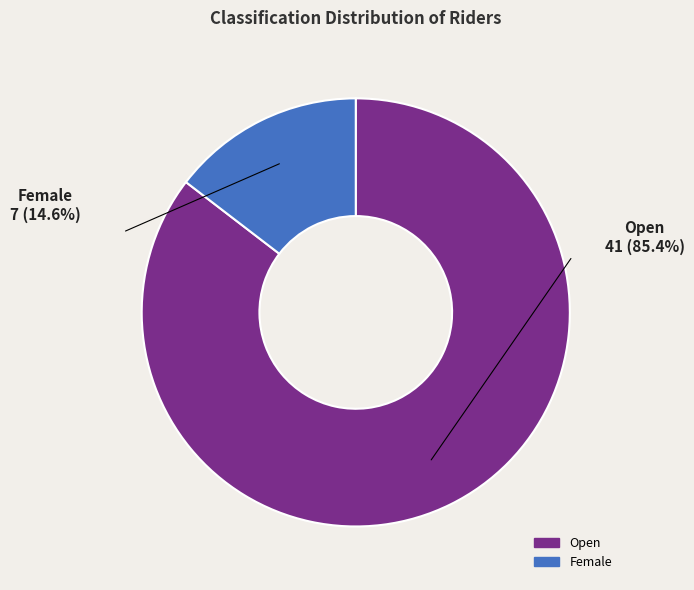

What is the majority slice?

Open